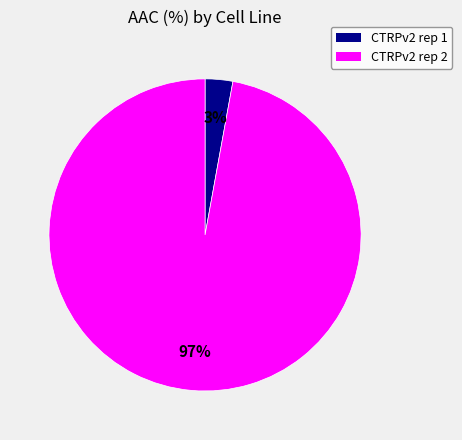

Which category has the smallest portion of the pie?

CTRPv2 rep 1